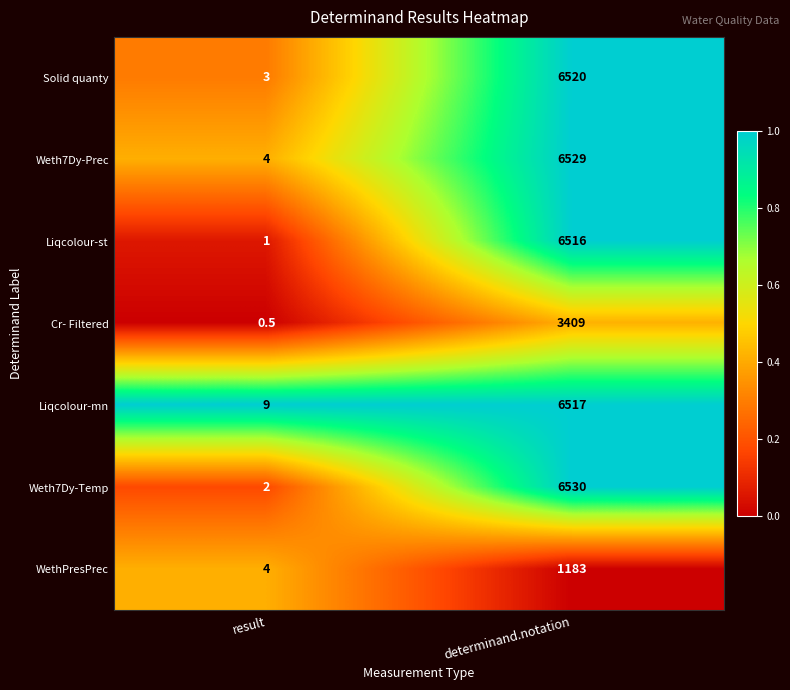

Which series has the largest range (max minus min)?

Weth7Dy-Temp